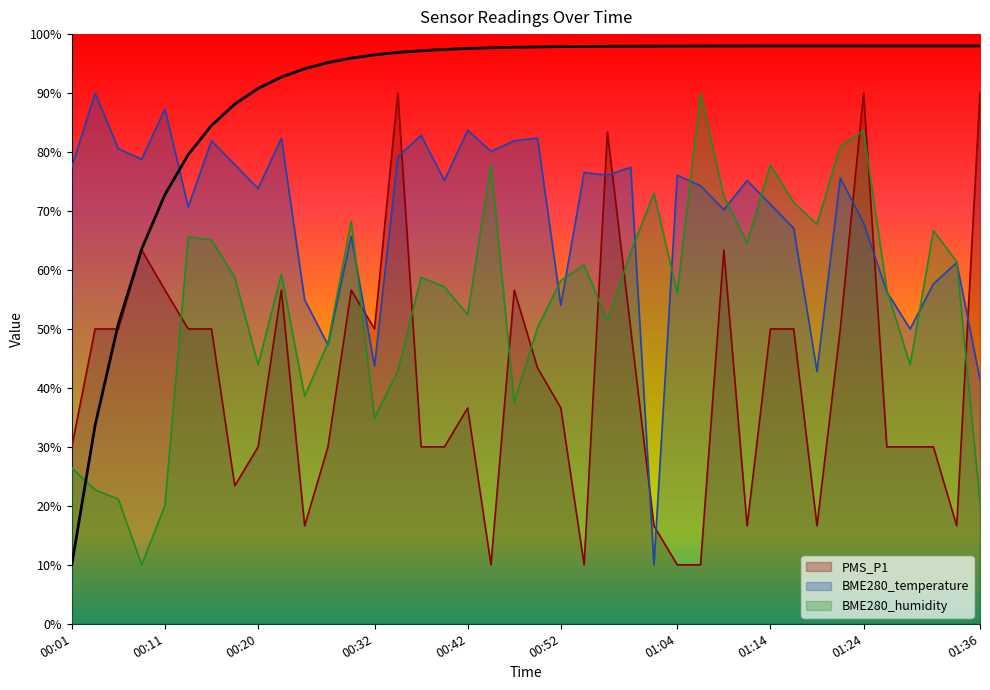

Read the PMS_P1 value at 01:36.

90.0